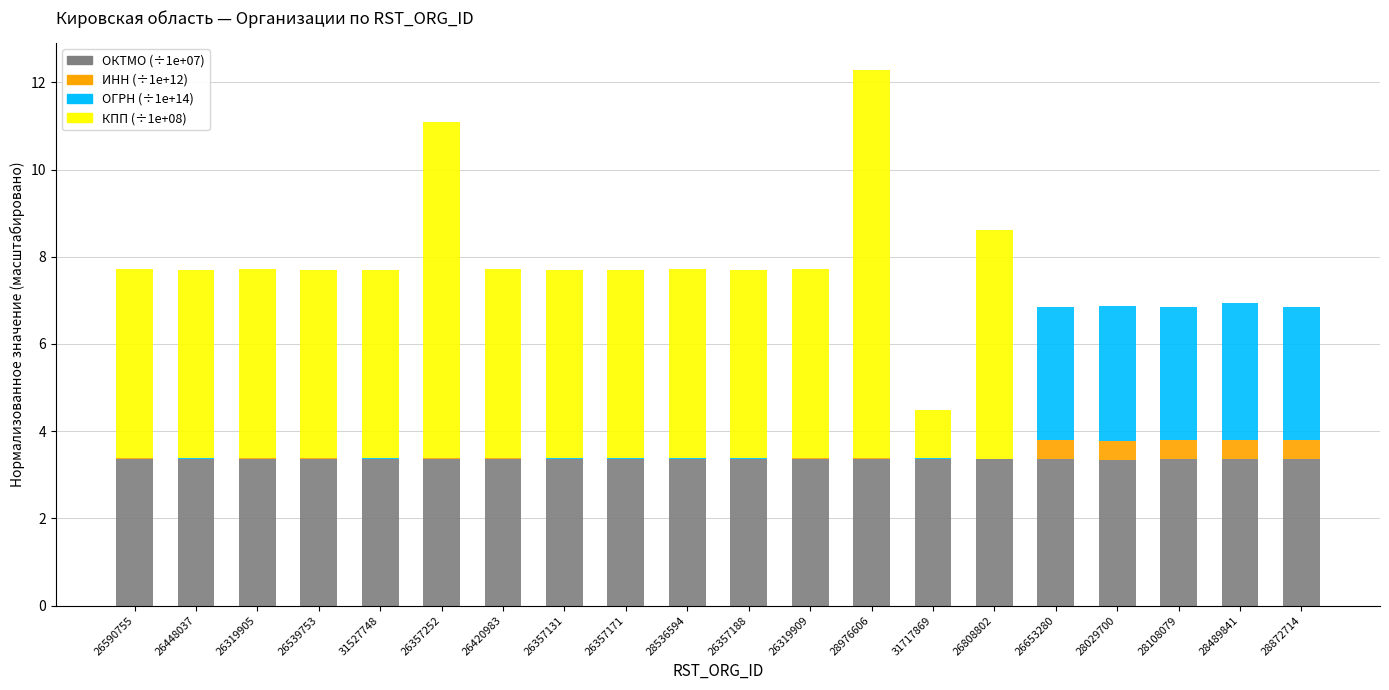

At which category is the sum across all series the highest?

28976606